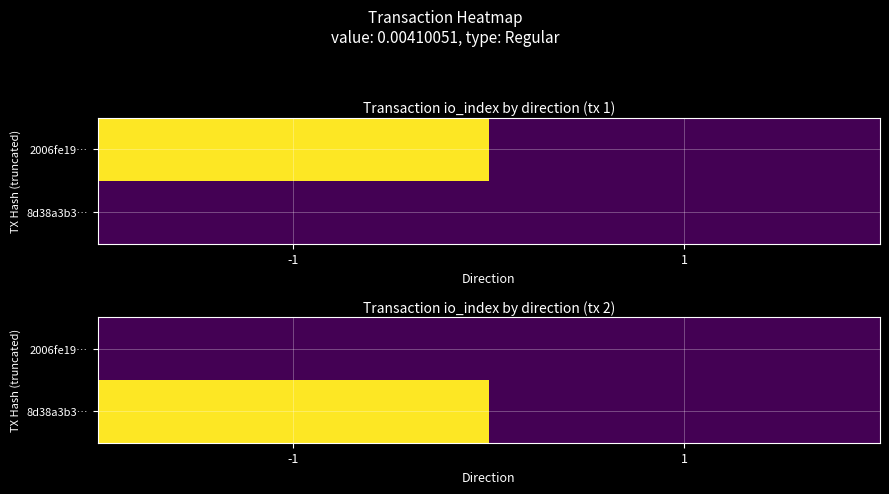

List the series in order of their overall mean, lowest first.

2006fe19…, 8d38a3b3…